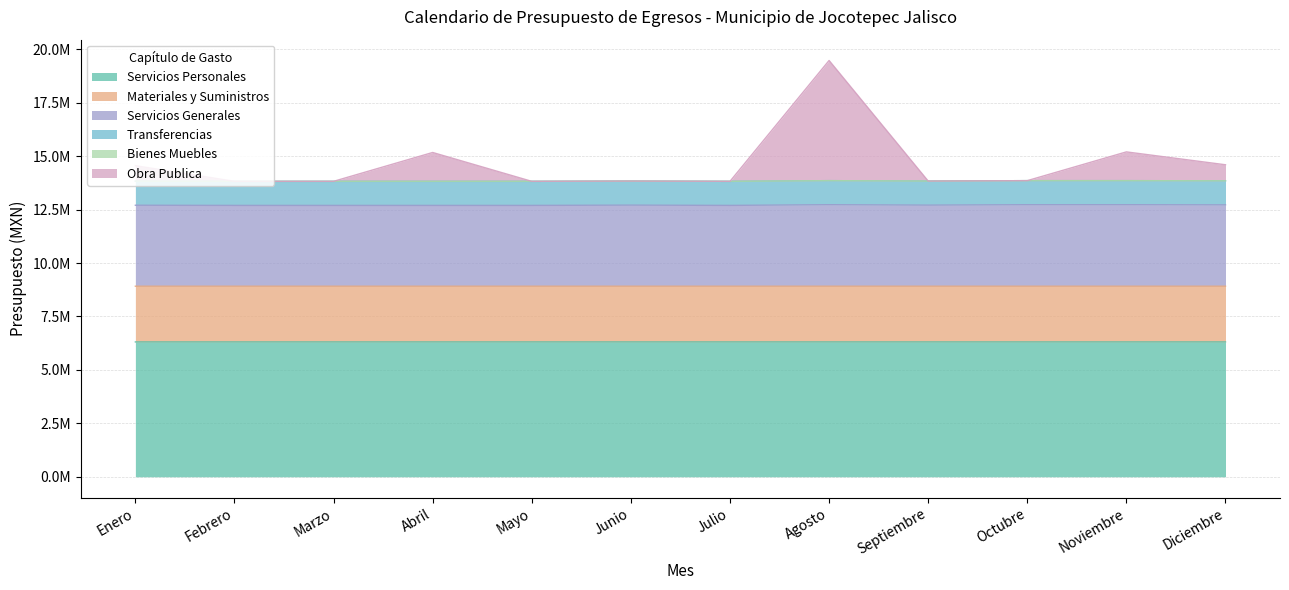

The value of Obra Publica at Abril is 25353601. True or false?

False